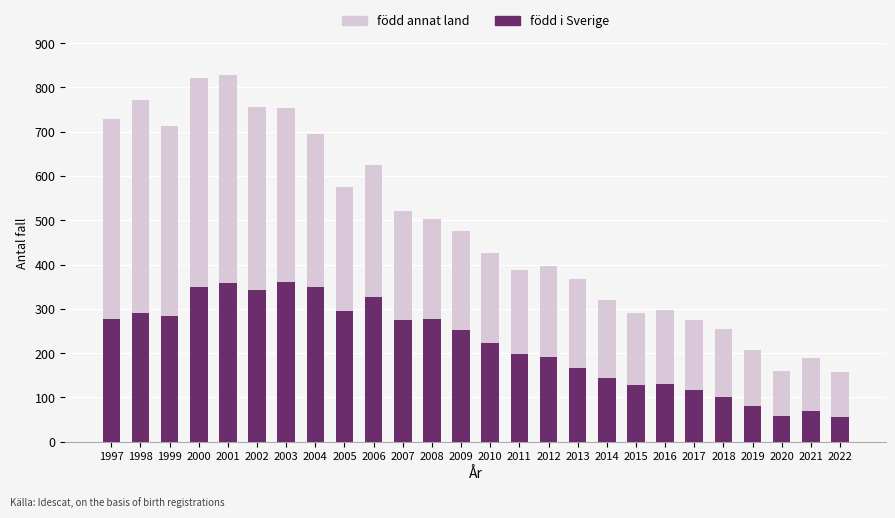

Are the bars horizontal?

No